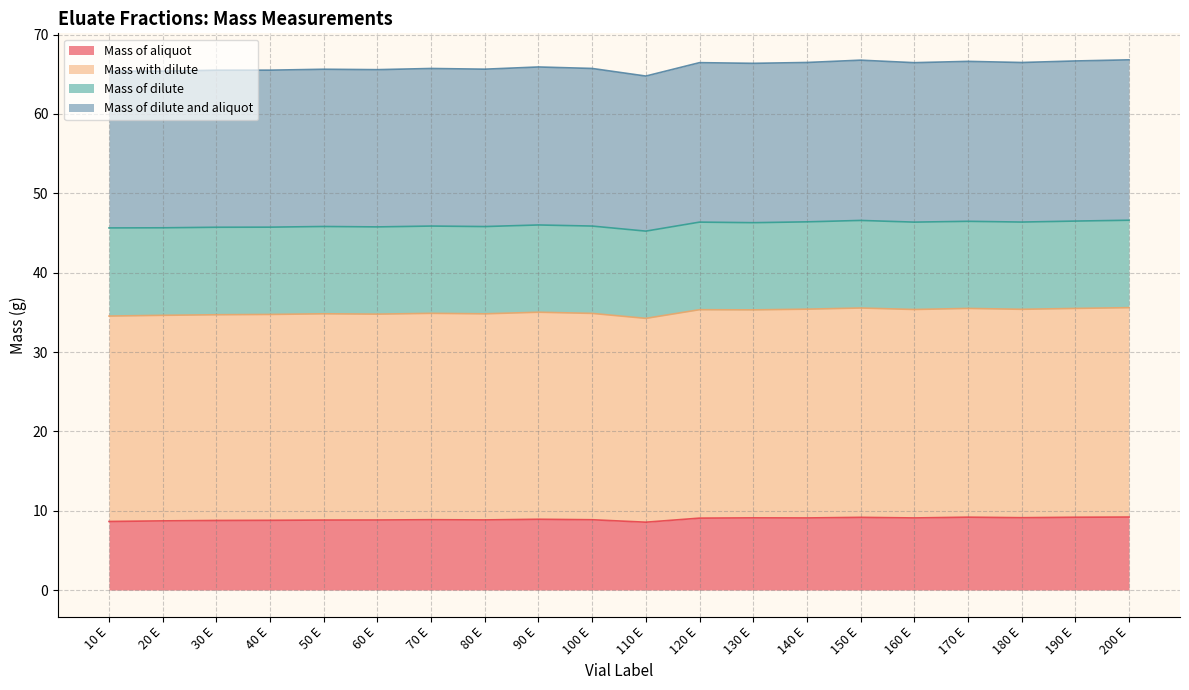

What is the smallest value displayed?

8.5